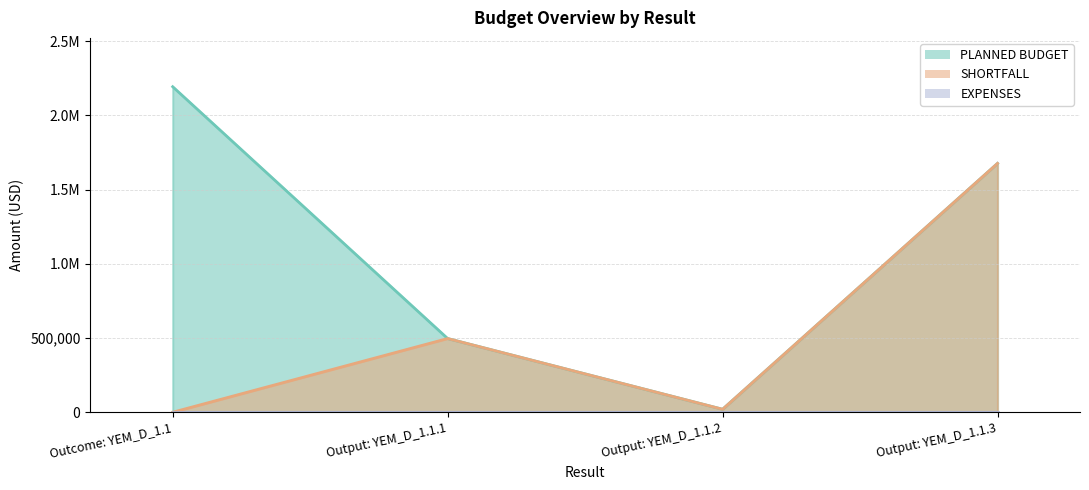

At which category is the sum across all series the highest?

Output: YEM_D_1.1.3